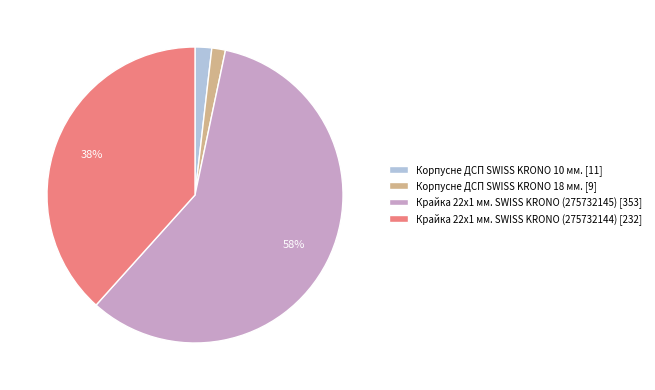

How many segments does this pie chart have?

4